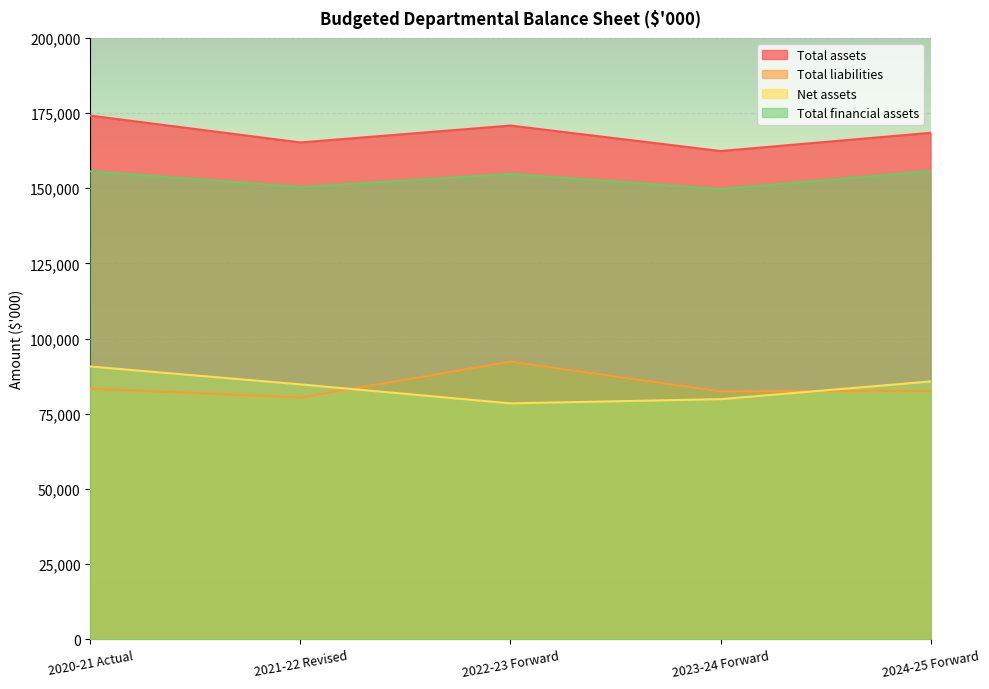

At which category does Total liabilities reach its first local peak?

2022-23 Forward